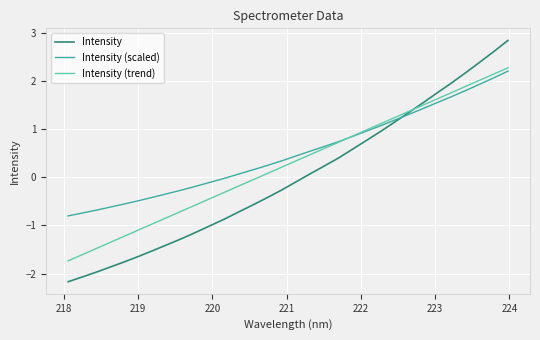

True or false: Intensity (scaled) has more than 2 interior local peaks.

False